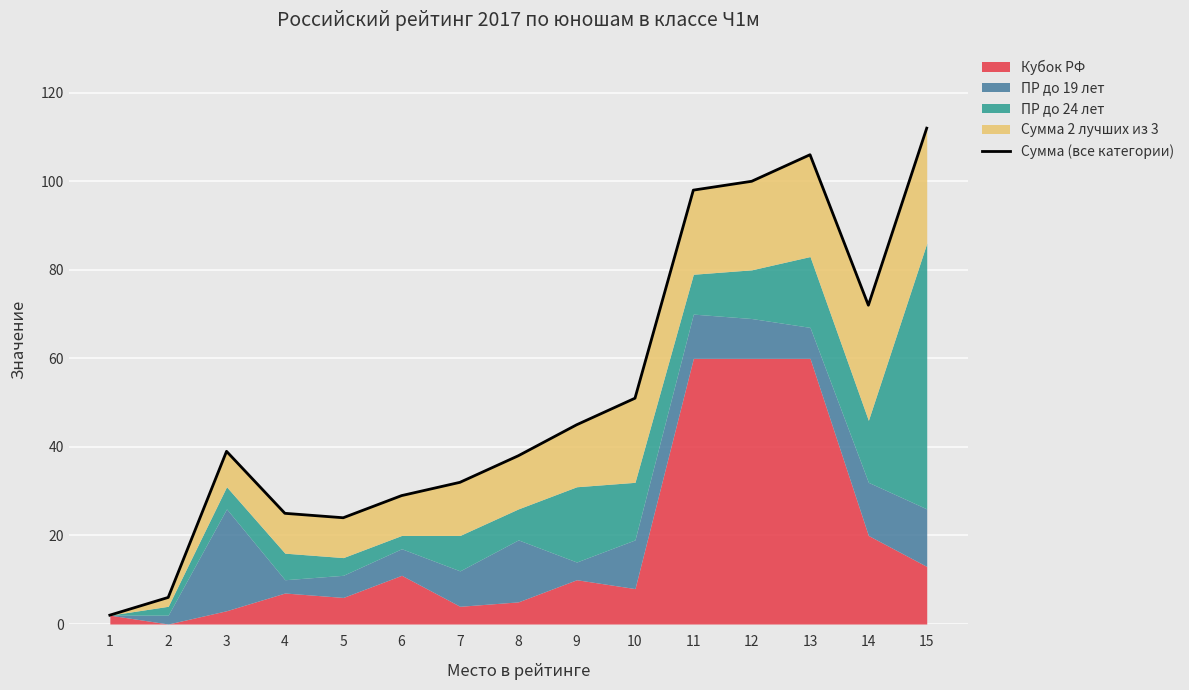

What is the sum of the values at 7 and 8?

70